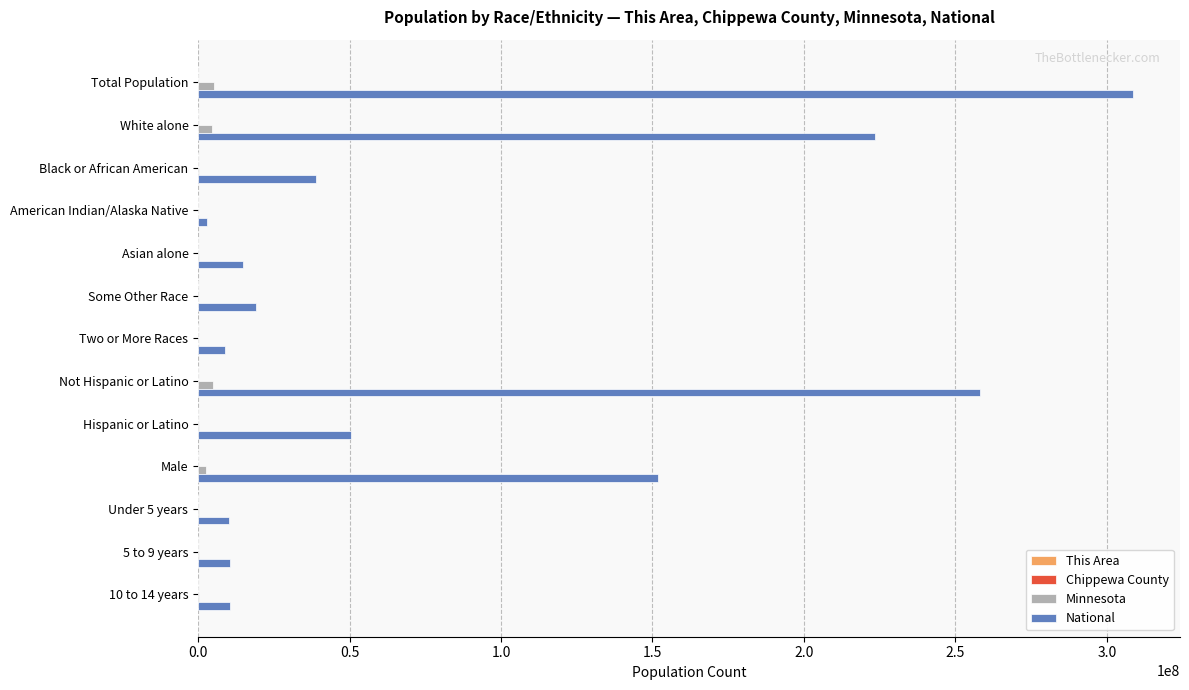

Which series has the largest total across all categories?

National